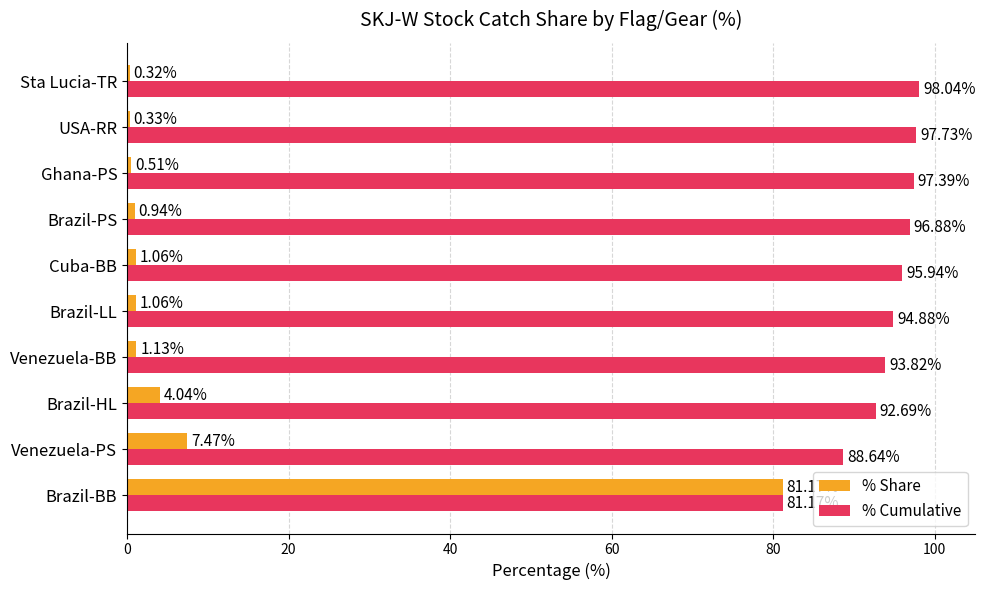

At how many categories does at least one series exceed 94?

6